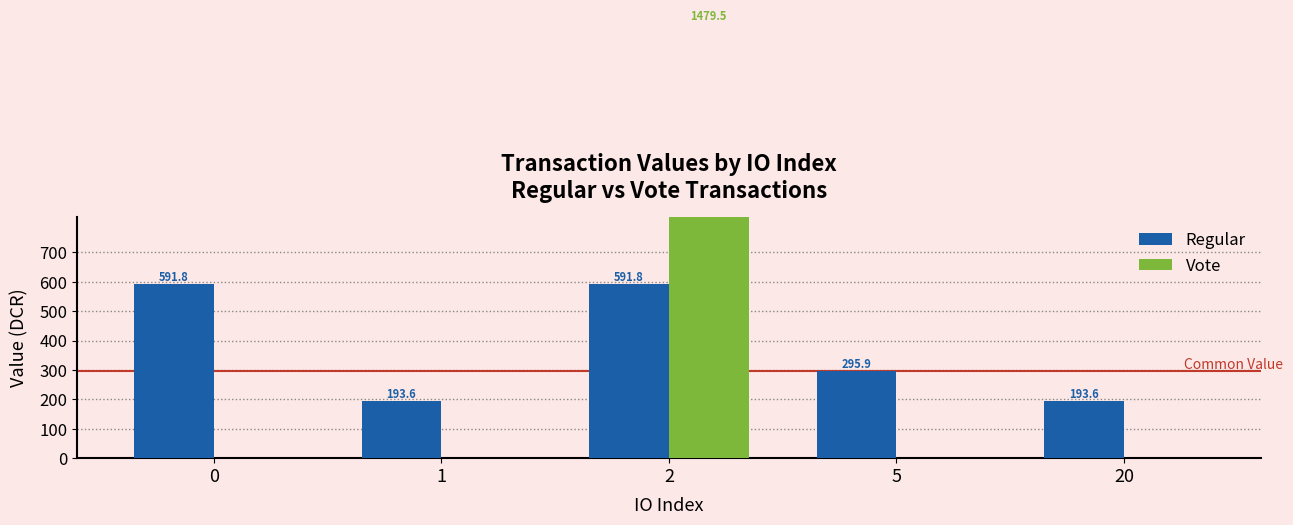

What is the difference between the Vote values at 2 and 0?

1479.5